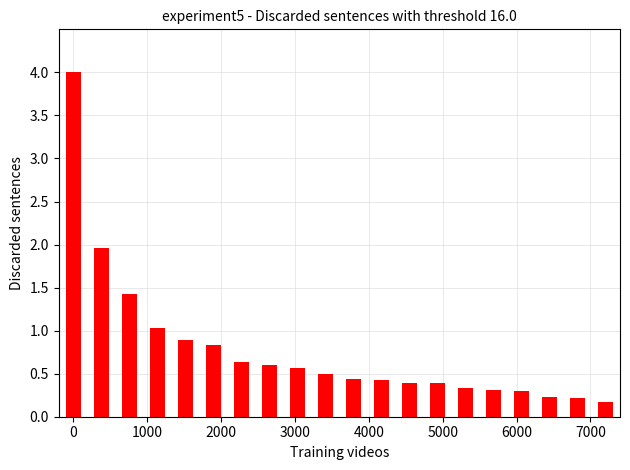

What is the value of the 14th bar from the left?

0.4